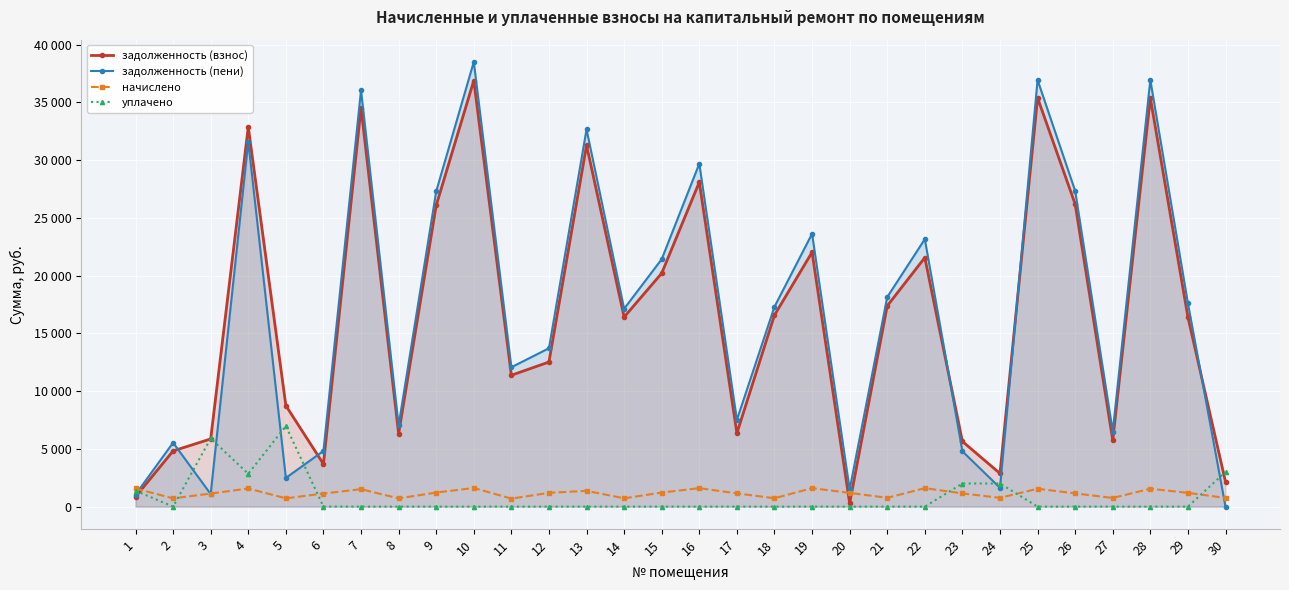

What is the value of the начислено point at the 8th from the left?

712.8